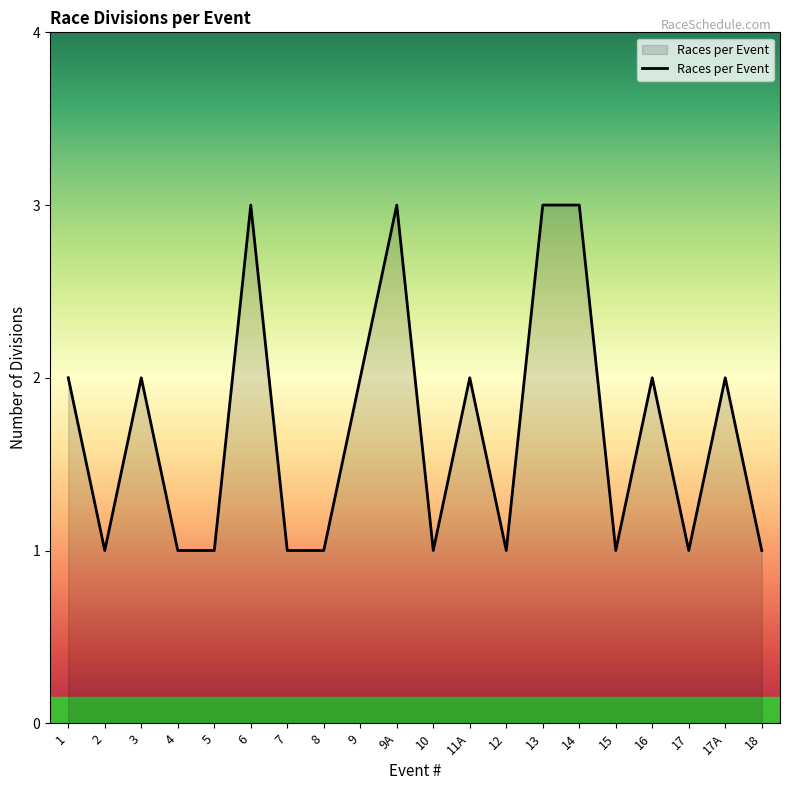

True or false: the data has more than 1 interior local peaks.

True